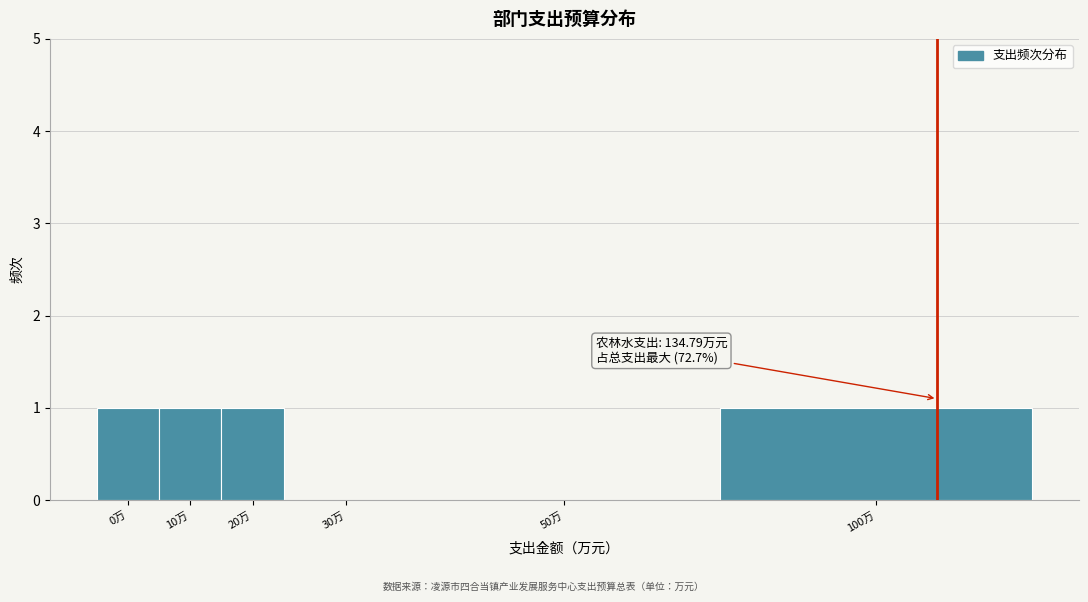

Reading right to left, what are all the values shown in this chart?

100万=1	50万=0	30万=0	20万=1	10万=1	0万=1